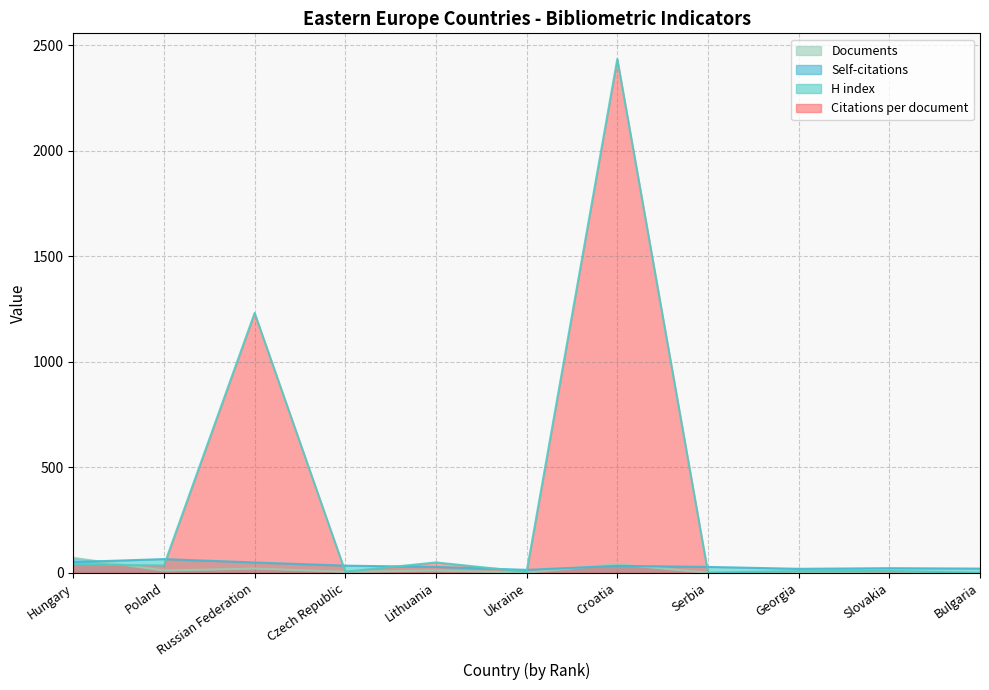

The value of Self-citations at Bulgaria is 0.0. True or false?

True